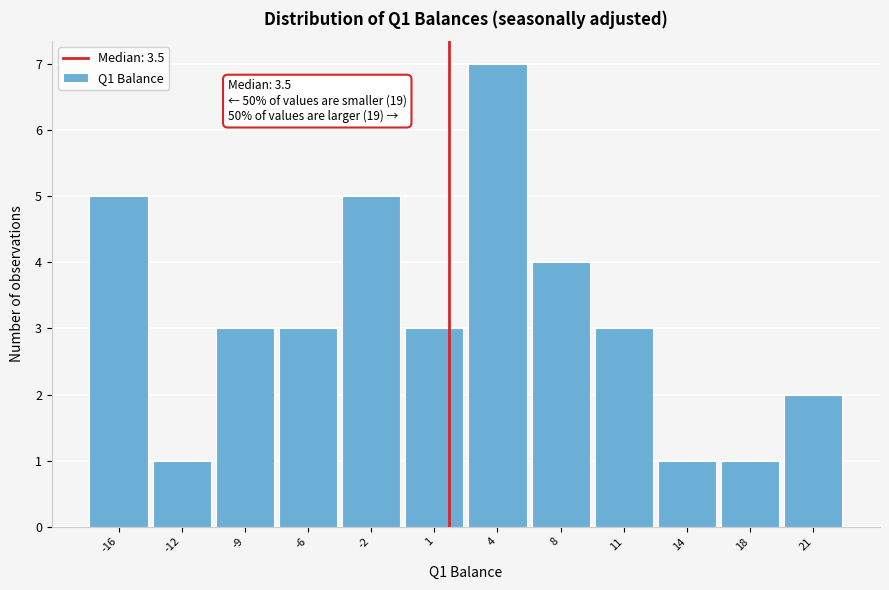

Reading left to right, transcribe all the data shown in this chart.

-16=5	-12=1	-9=3	-6=3	-2=5	1=3	4=7	8=4	11=3	14=1	18=1	21=2